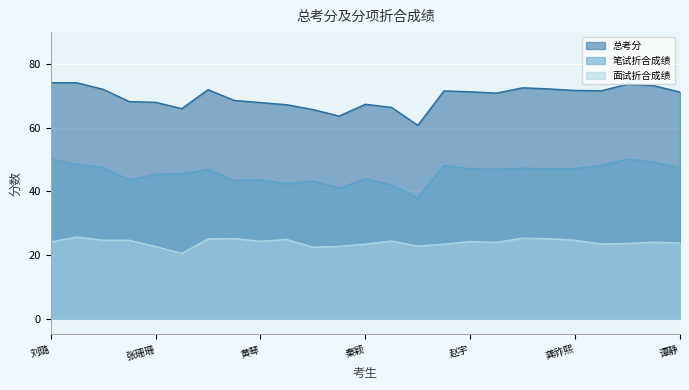

What is the difference between the maximum and second lowest values in the 笔试折合成绩 series?

9.1